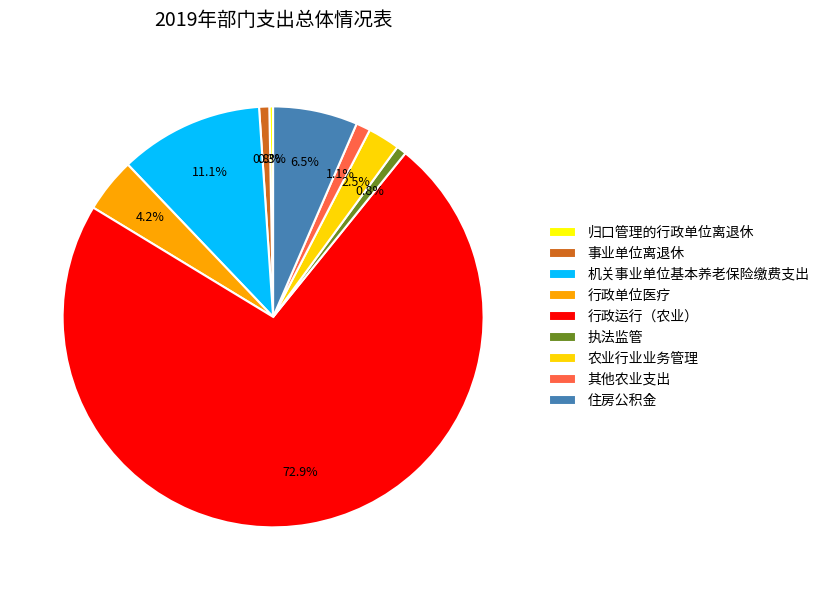

Count the number of slices in the pie.

9